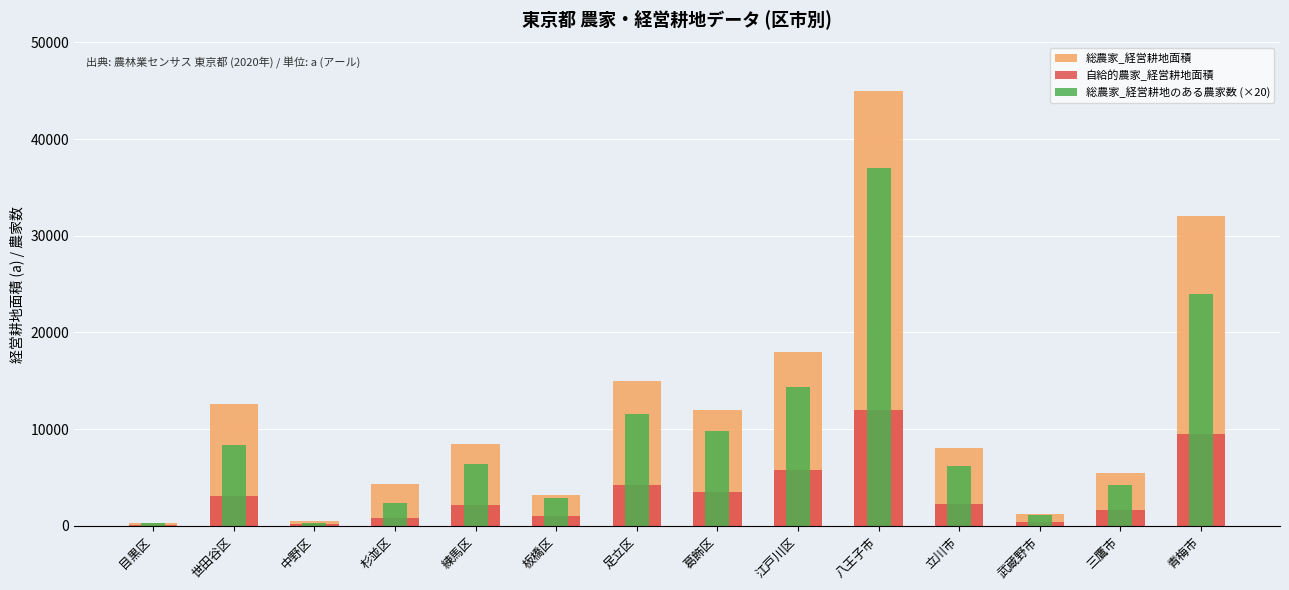

What is the label of the 5th bar from the right?

八王子市